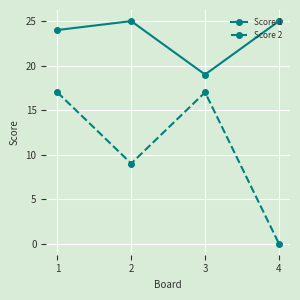

List the series in order of their overall mean, lowest first.

Score 2, Score 1